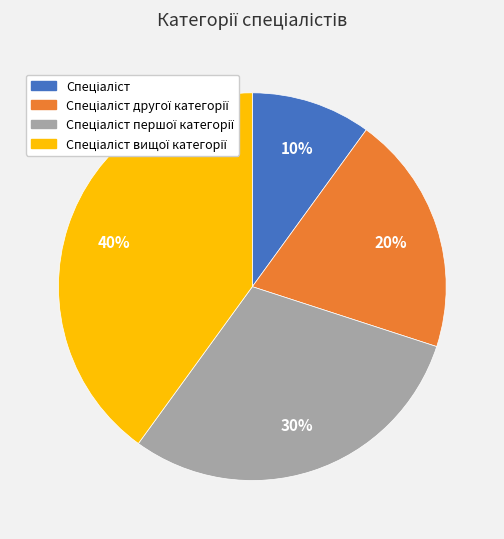

How many slices are in this pie chart?

4